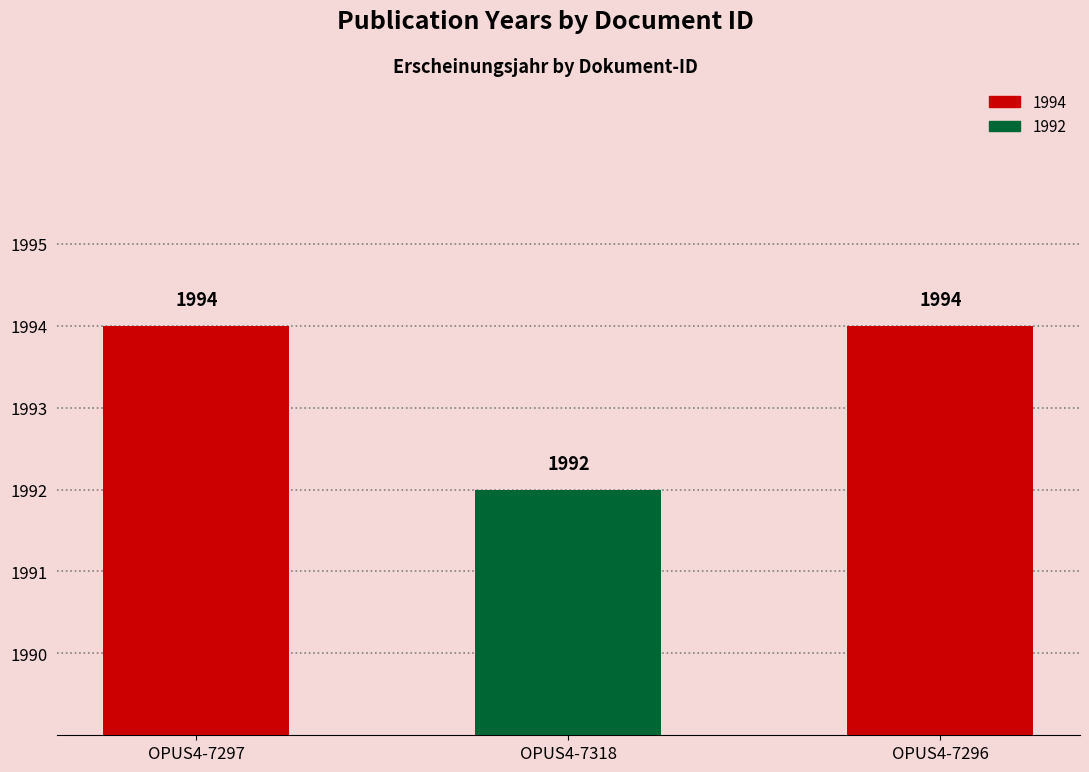

What is the value of the 3rd bar from the left?

1994